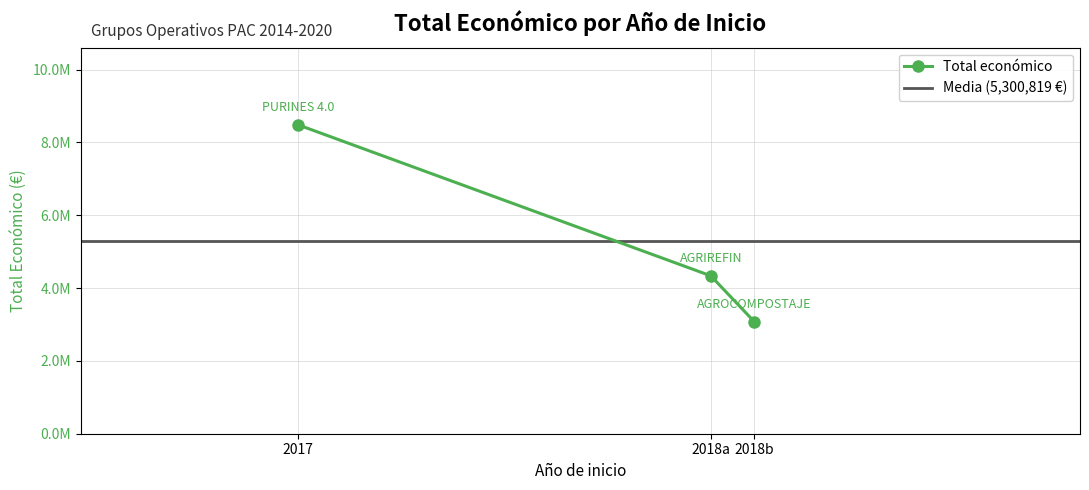

What is the difference between the values at 2018 and 2018?

1257791